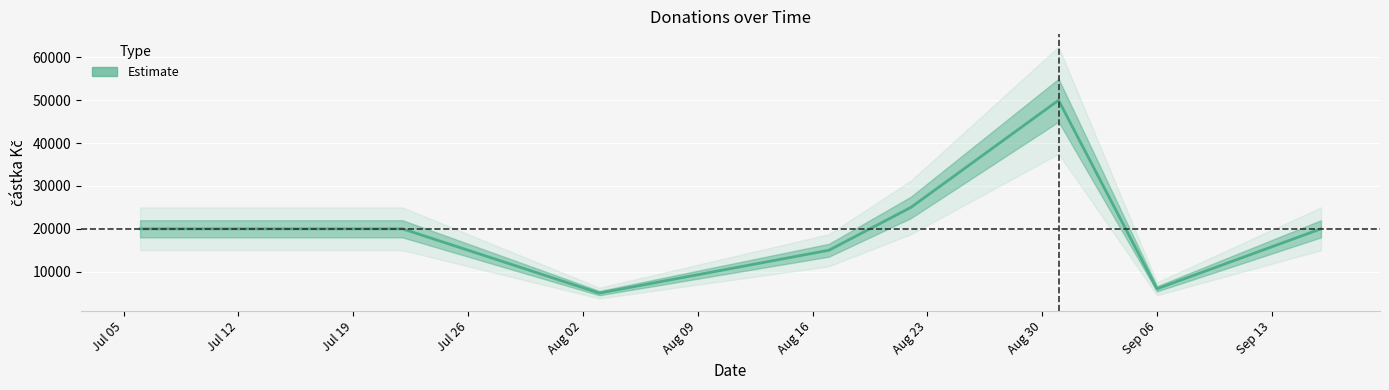

What is the sum of the values at 2022-08-17 and 2022-07-06?

35000